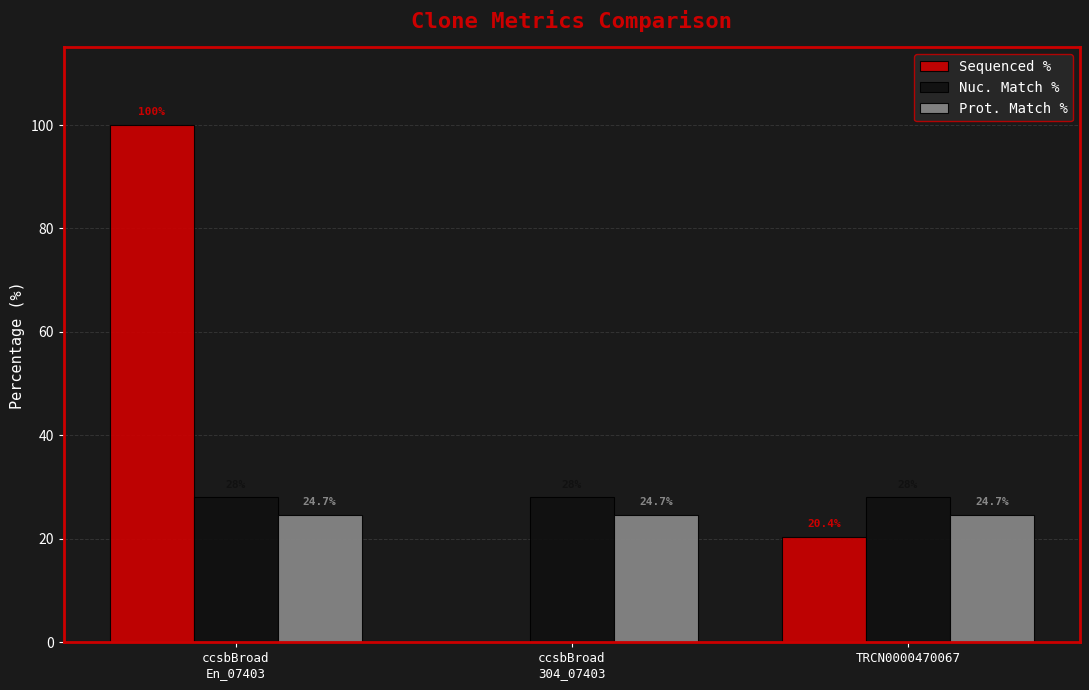

The value of Sequenced % at TRCN0000470067 is 35.1. True or false?

False